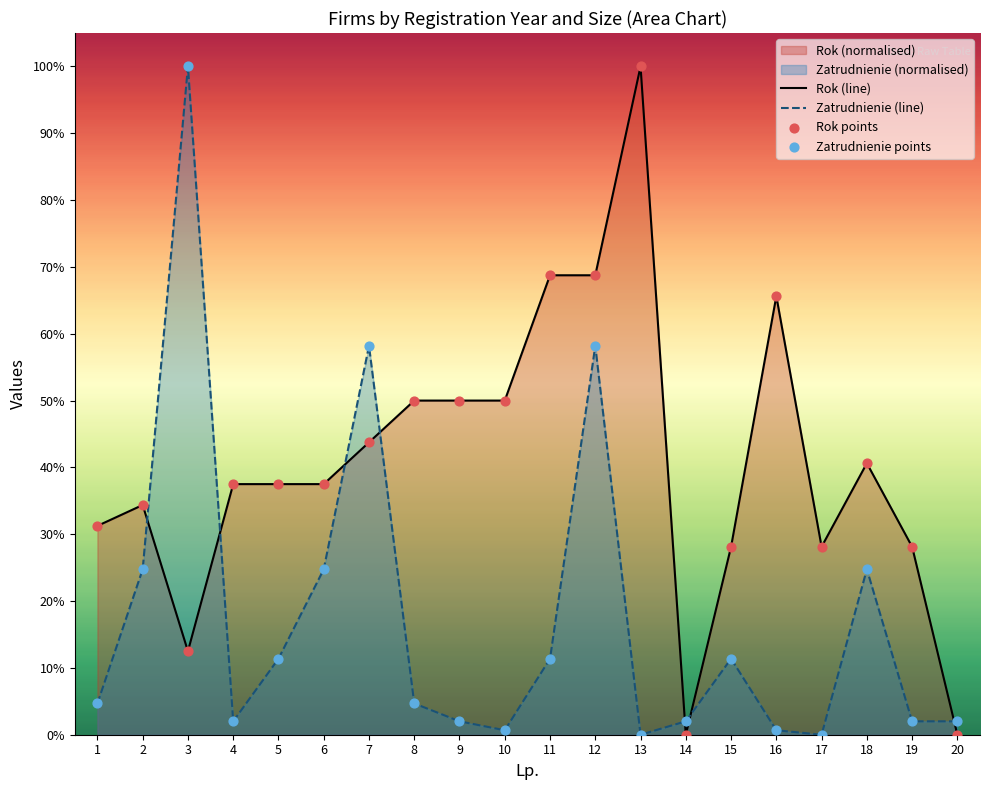

Which series has the widest spread of Y values?

Rok (line)